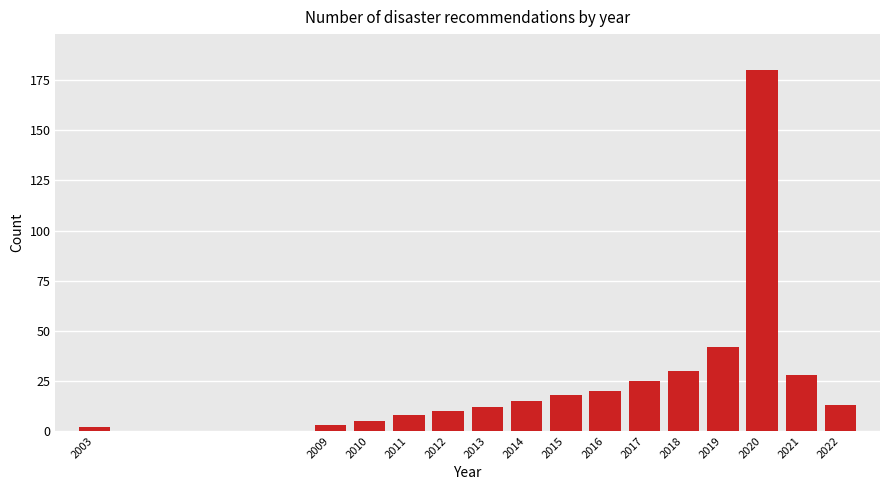

Reading left to right, list all the values displayed in this chart.

2003=2	2009=3	2010=5	2011=8	2012=10	2013=12	2014=15	2015=18	2016=20	2017=25	2018=30	2019=42	2020=180	2021=28	2022=13